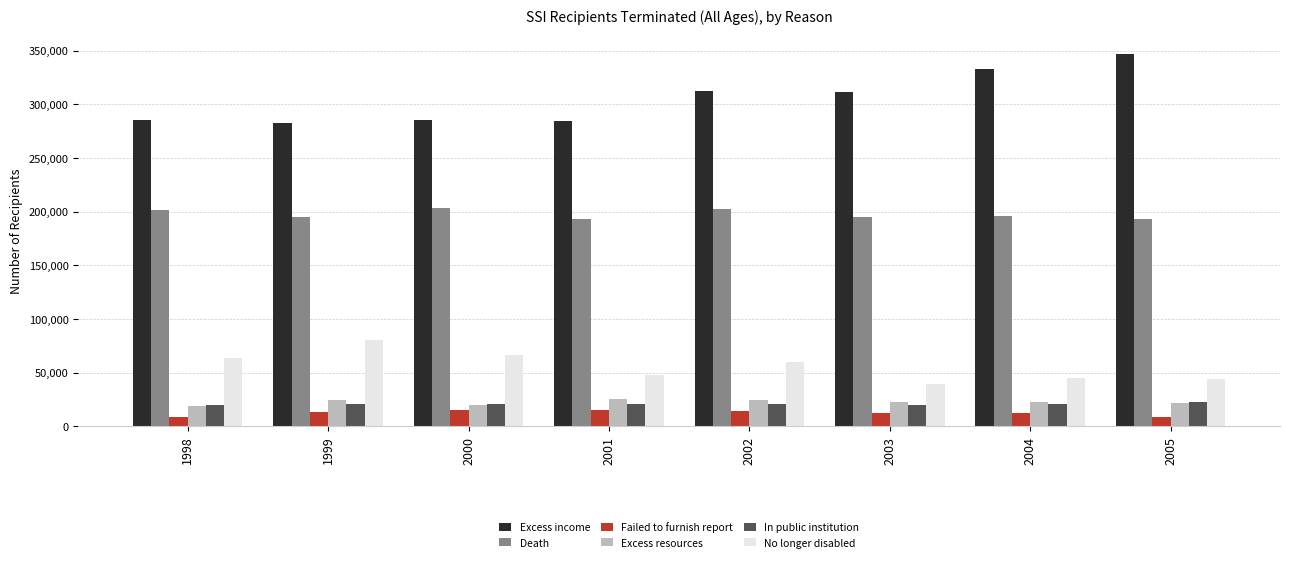

The Excess resources series shows 20200 at 2000. True or false?

True